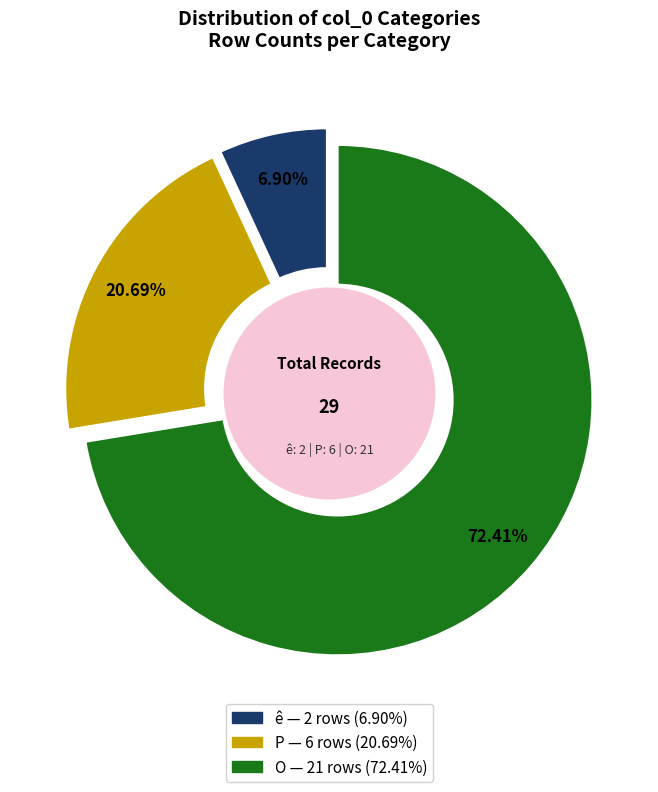

True or false: P accounts for 27% of the total.

False